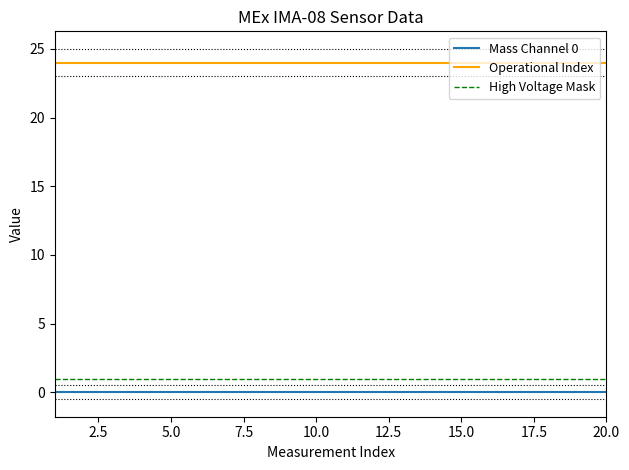

Which series changed the most between 5 and 8?

Mass Channel 0